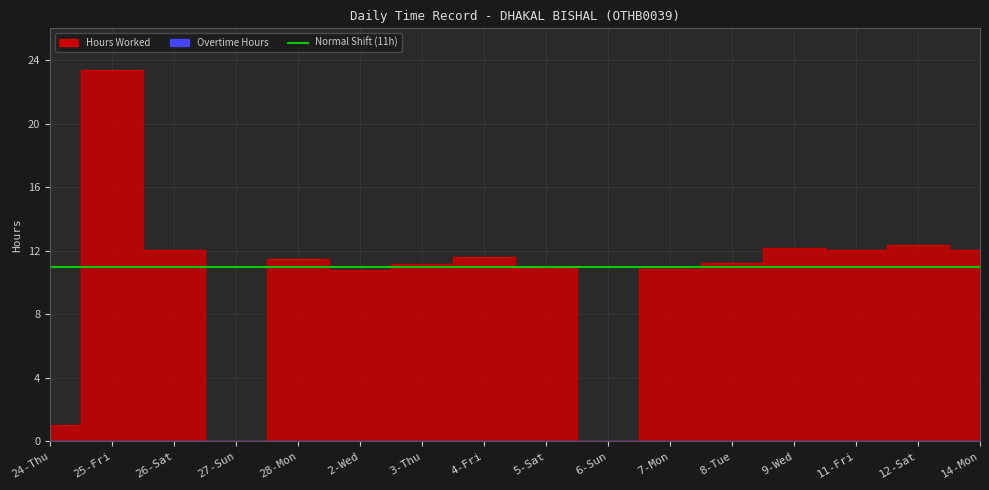

Where is the first local minimum?

27-Sun